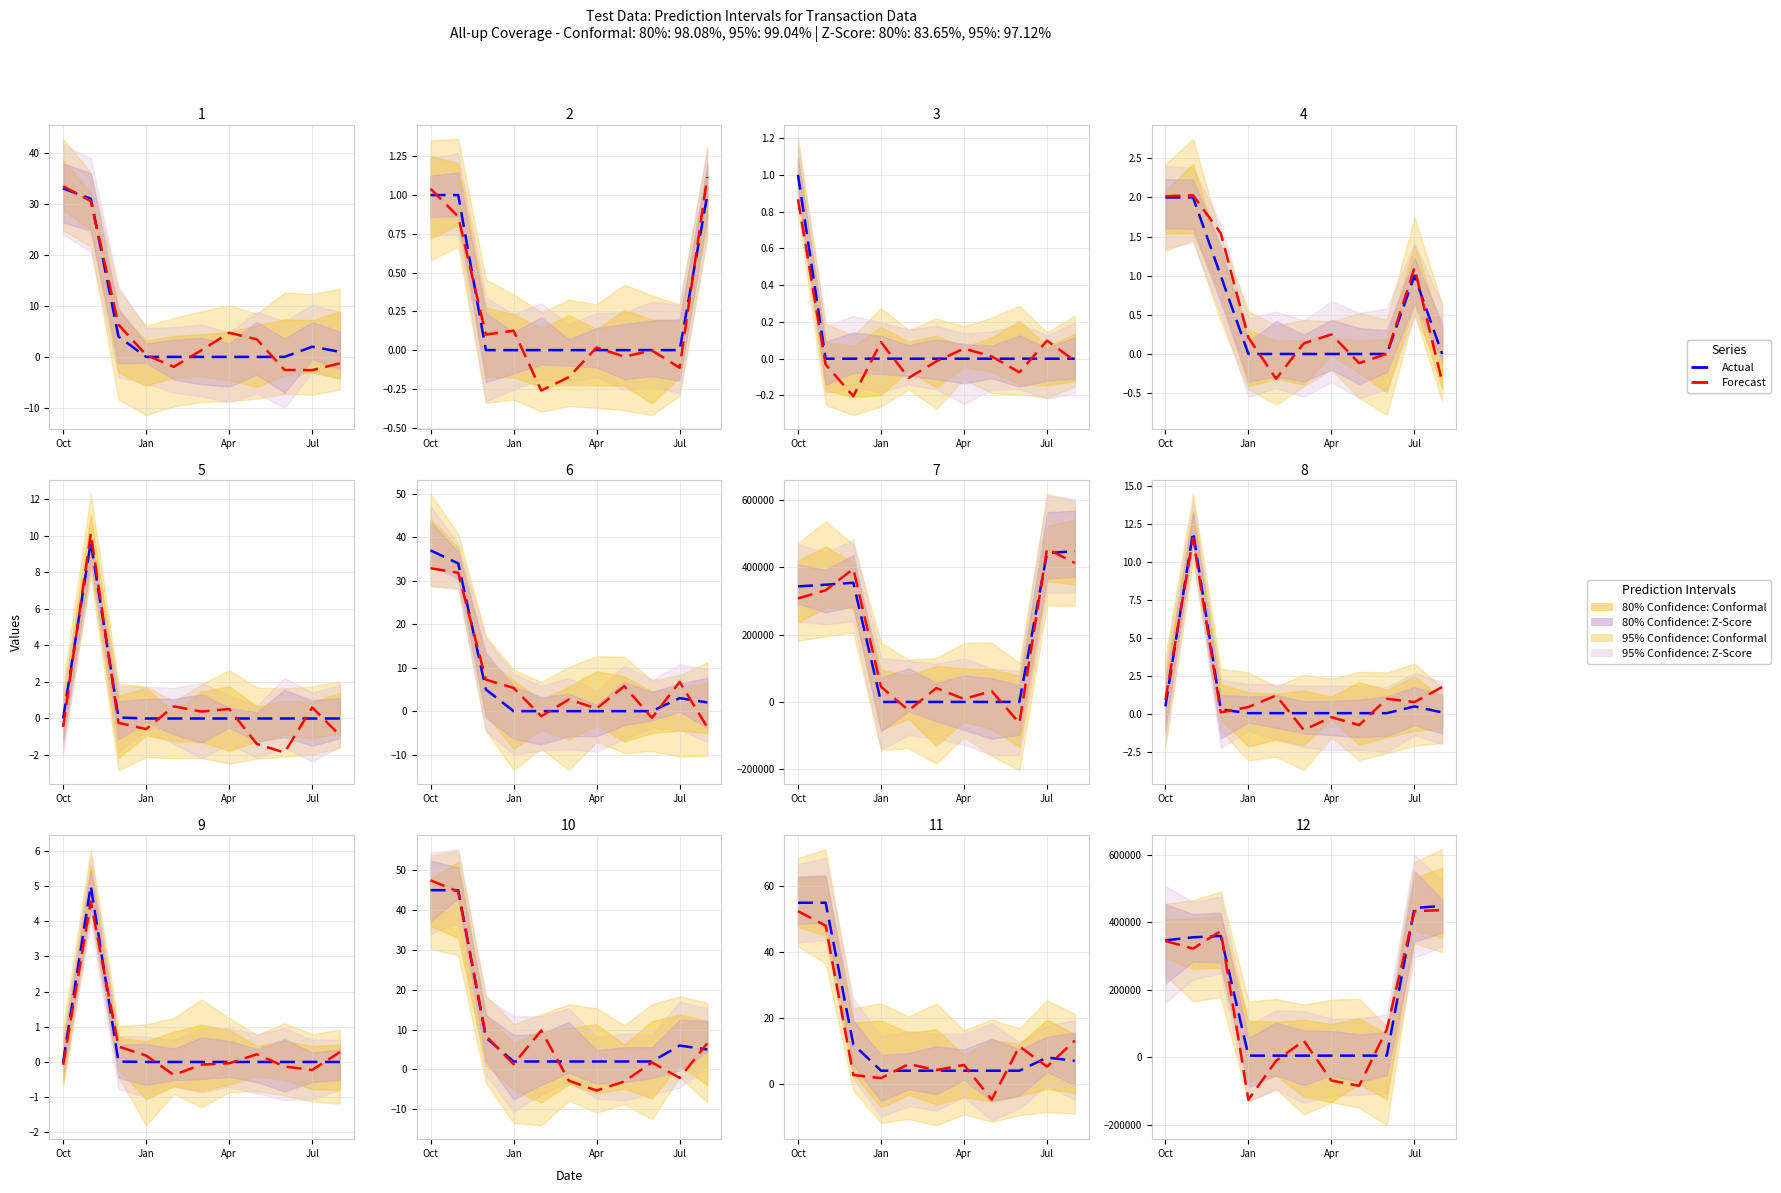

Rank the series by their average value, from lowest to highest.

Forecast, Actual